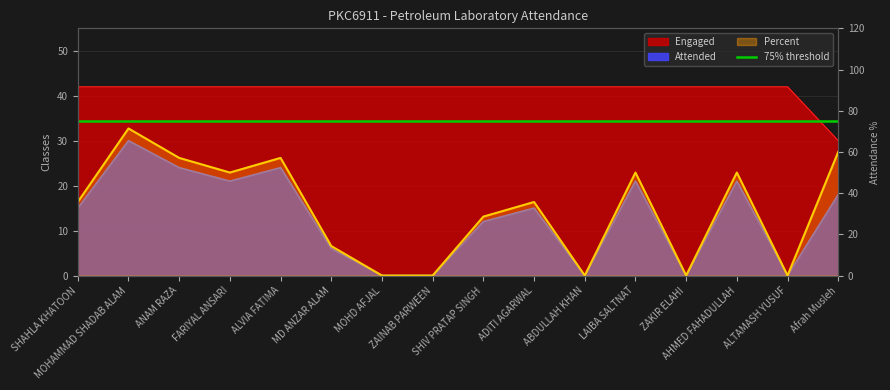

What is the value of the Attended point at the 3rd from the left?

24.0